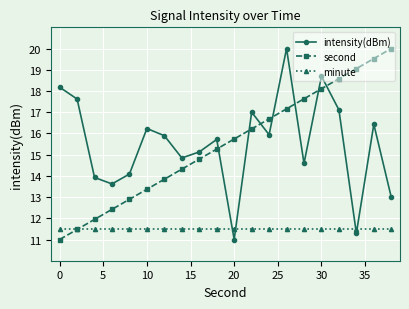

True or false: intensity(dBm) and second cross at least once.

True